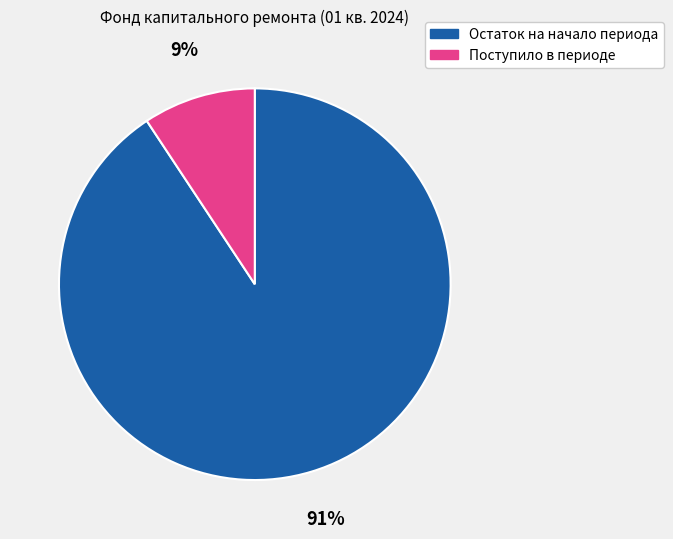

Is it true that Поступило в периоде is 9% of the pie?

True